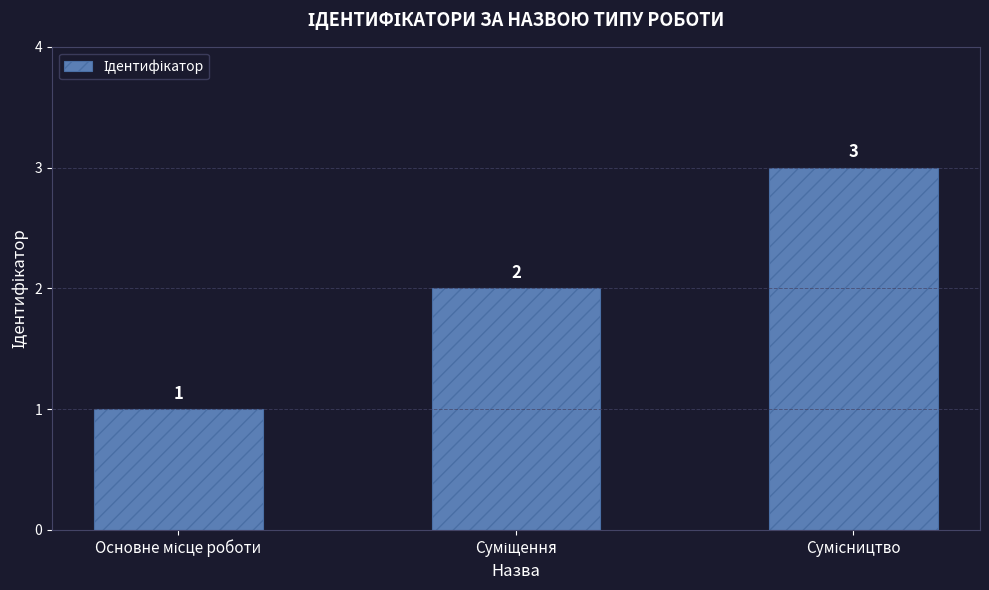

What is the sum of all values?

6